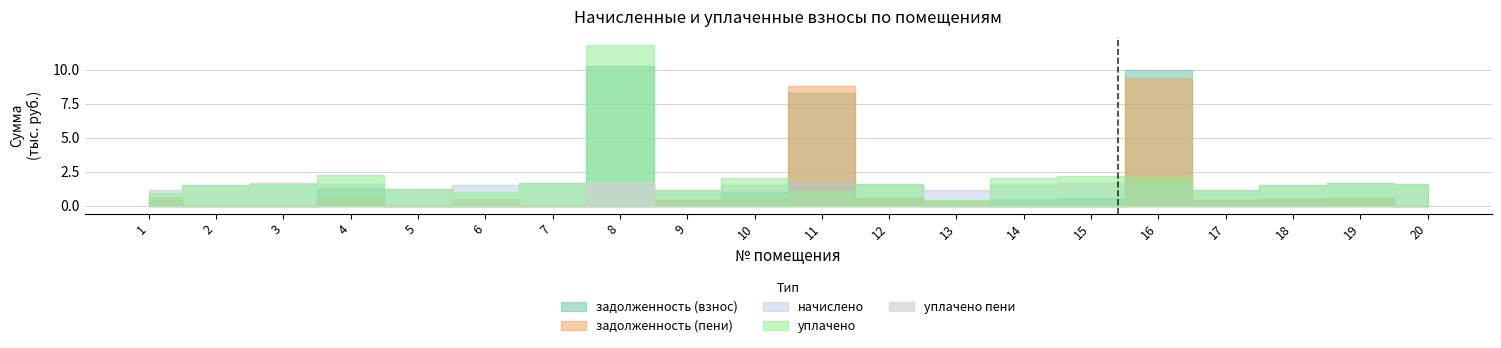

Where is the first local maximum for уплачено?

4